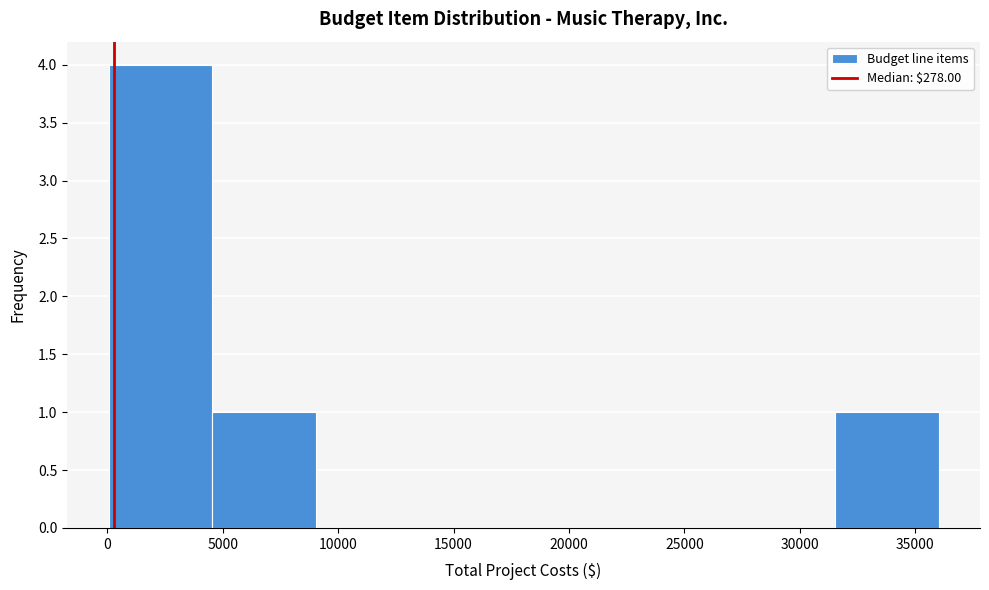

Which range on the x-axis has the tallest bar?

0 to 4500